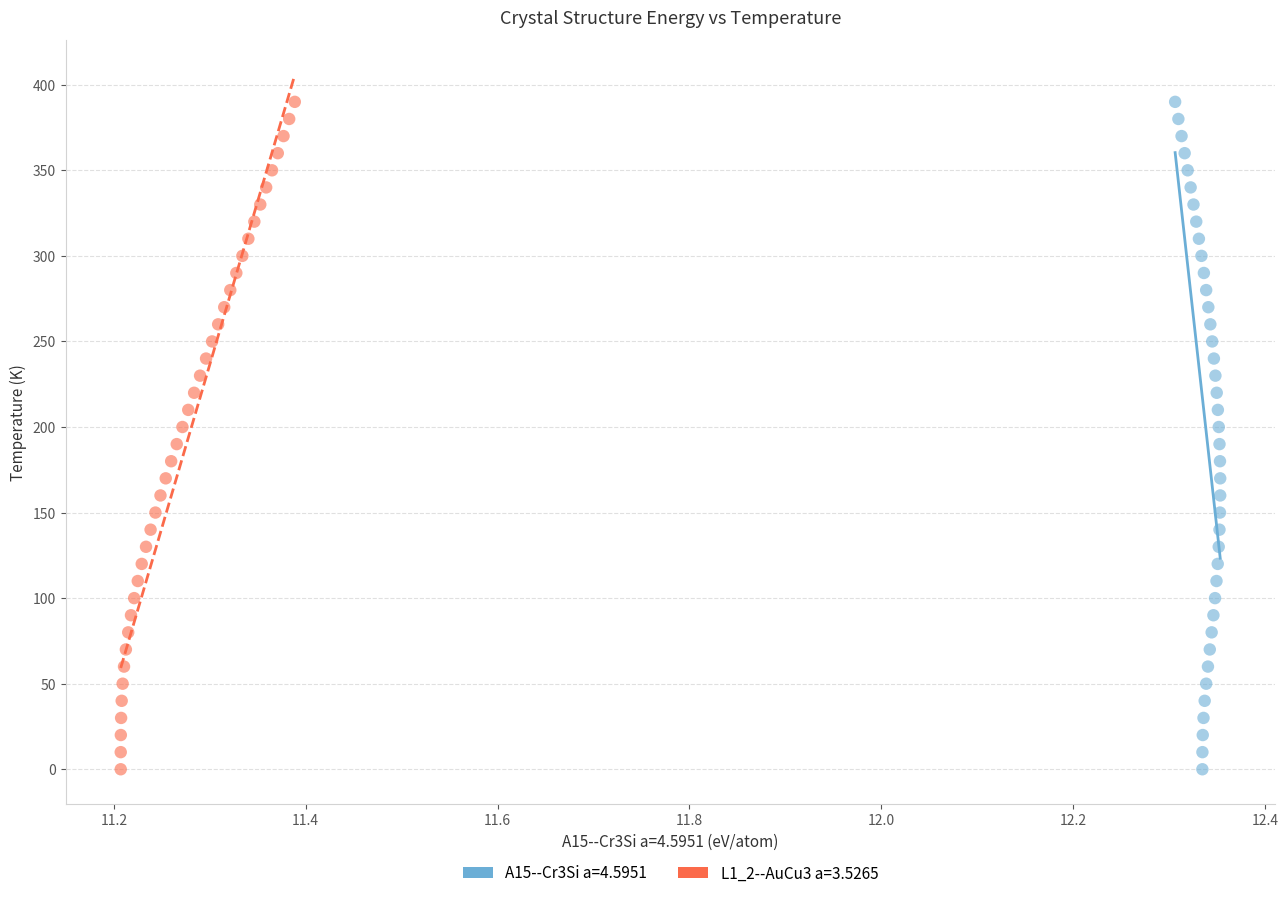

What are all the series names shown in the legend?

A15--Cr3Si a=4.5951, L1_2--AuCu3 a=3.5265